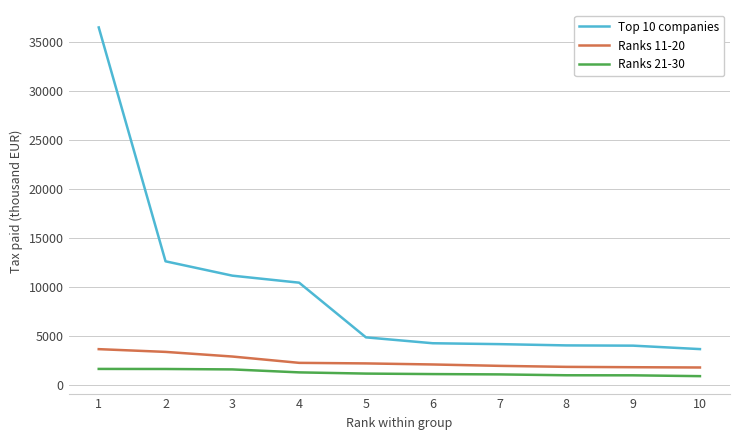

Where does the Top 10 companies series first go above 4906?

1